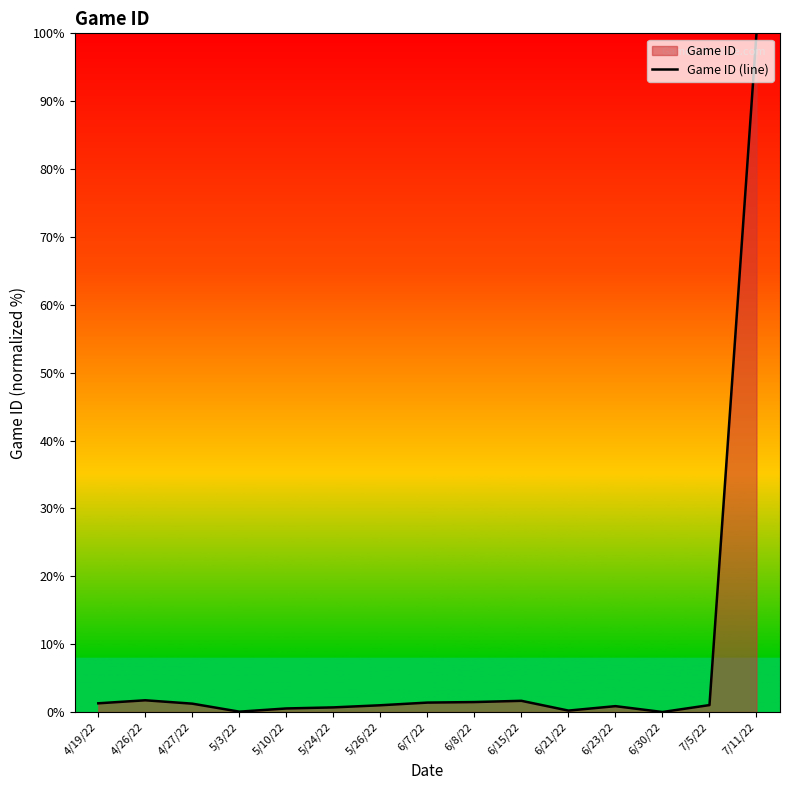

Count the number of values greater than 1.

8